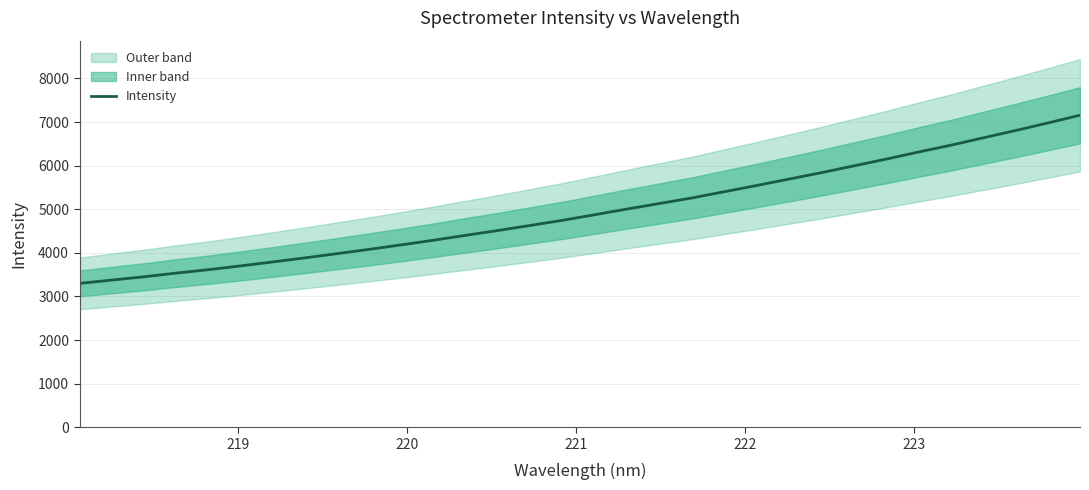

True or false: the data has more than 0 interior local peaks.

False